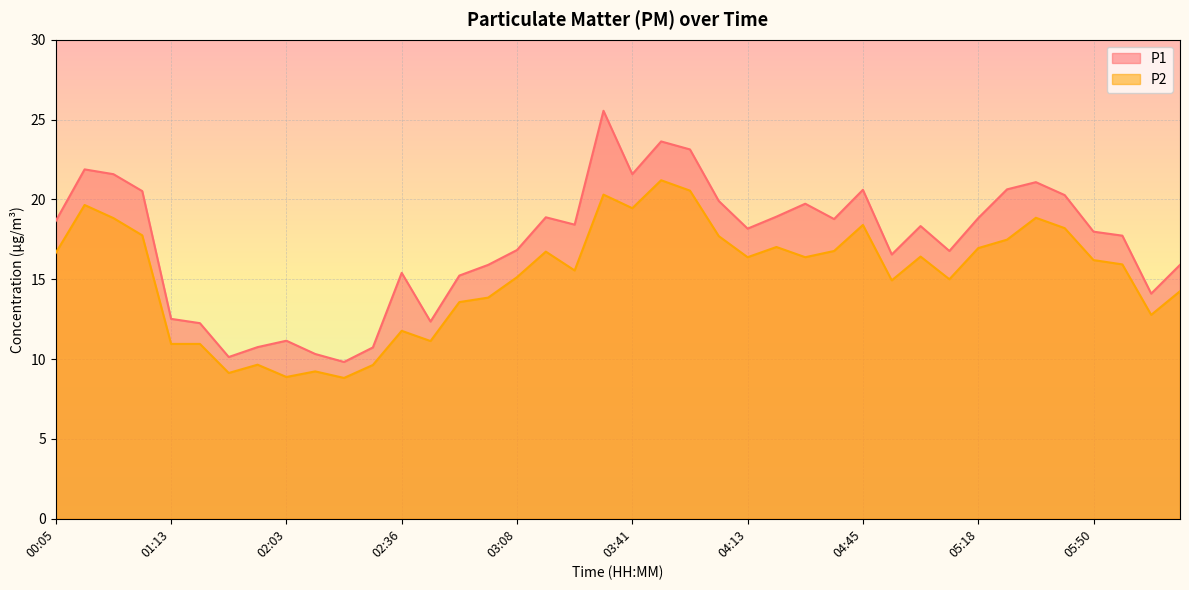

What position from the left is 05:26?

34